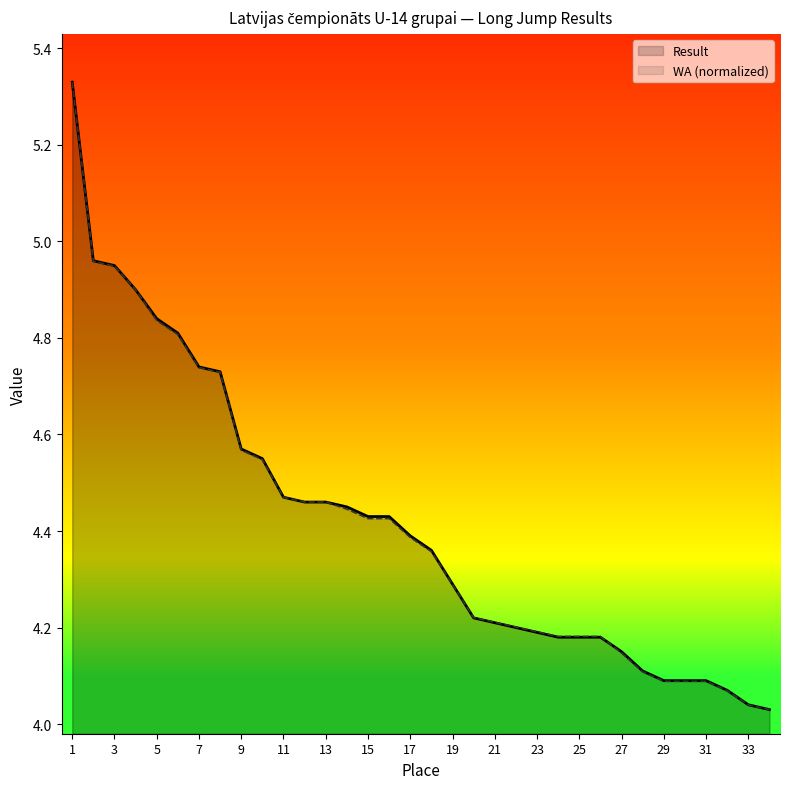

What are all the series names shown in the legend?

Result, WA (normalized)